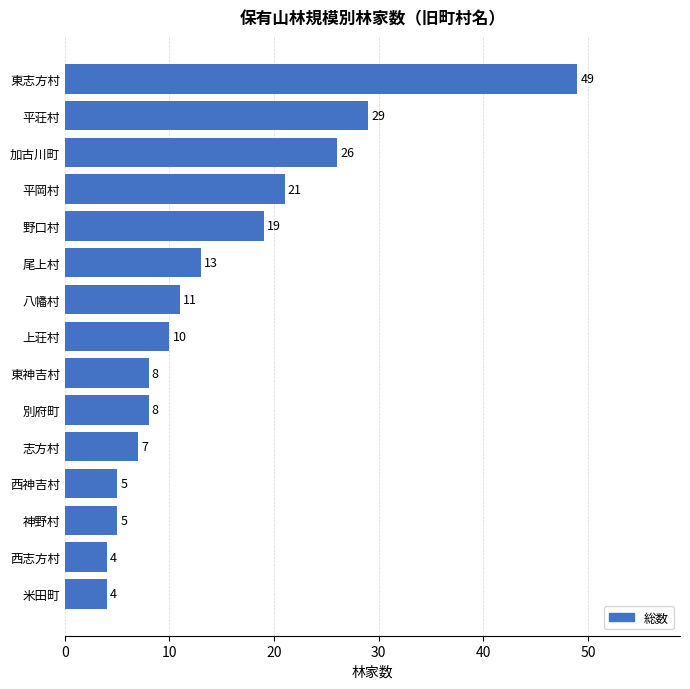

Reading bottom to top, transcribe all the data shown in this chart.

4	4	5	5	7	8	8	10	11	13	19	21	26	29	49